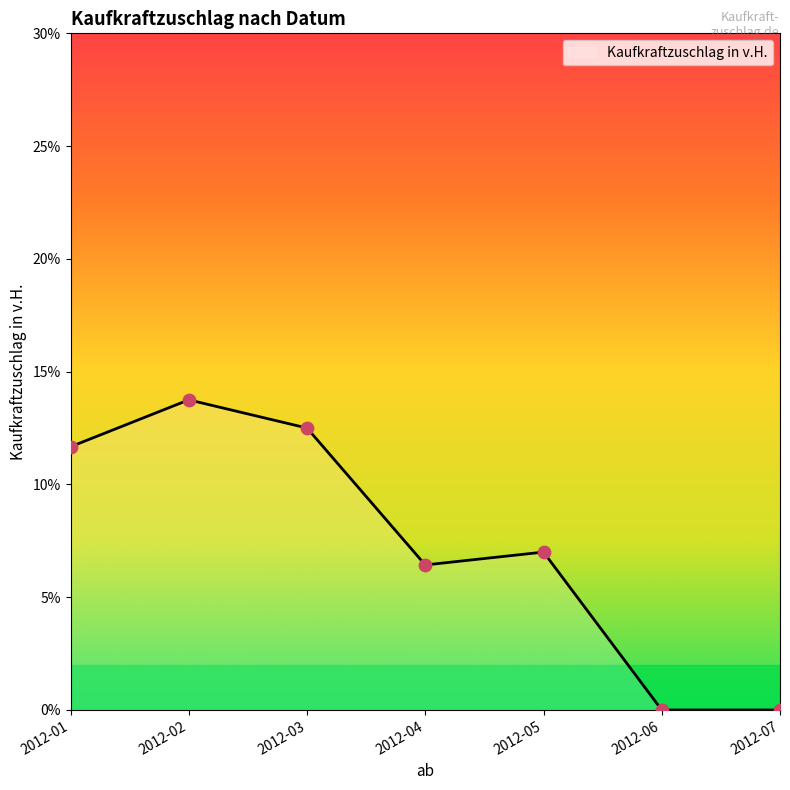

Which has a higher value, 2012-03 or 2012-01?

2012-03